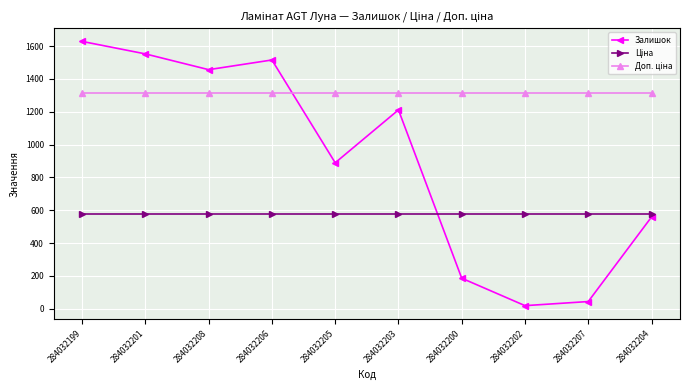

What position from the right is 284032203?

5